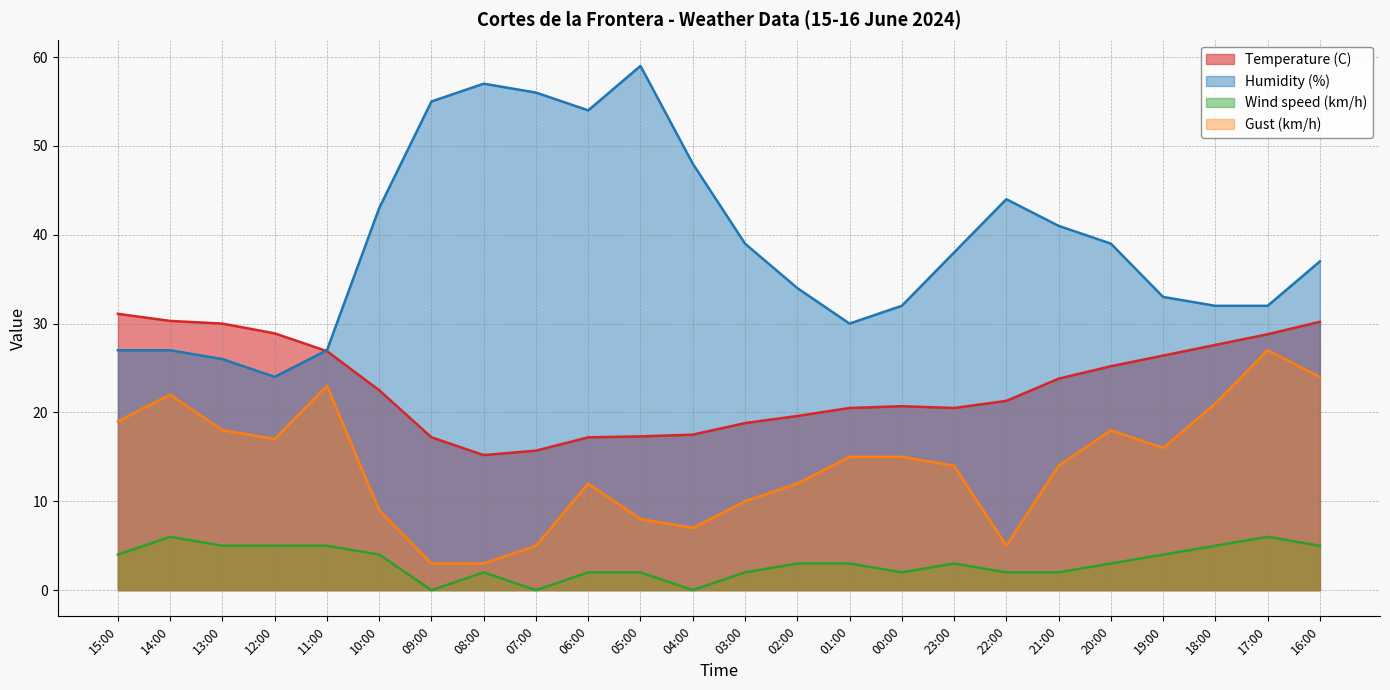

True or false: Gust (km/h) and Wind speed (km/h) intersect in this chart.

False